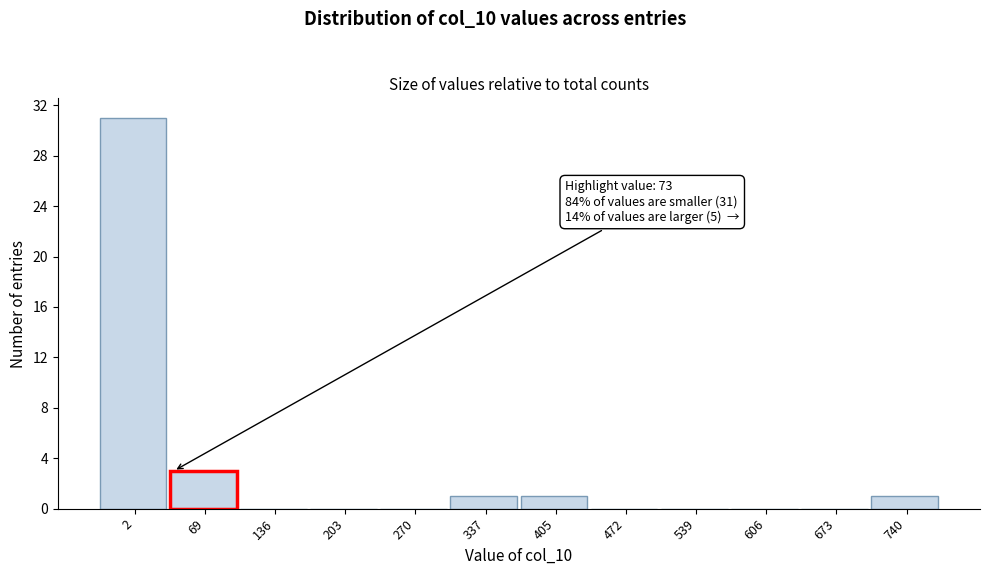

Reading left to right, extract all data points from this chart.

2=31	69=3	136=0	203=0	270=0	337=1	405=1	472=0	539=0	606=0	673=0	740=1